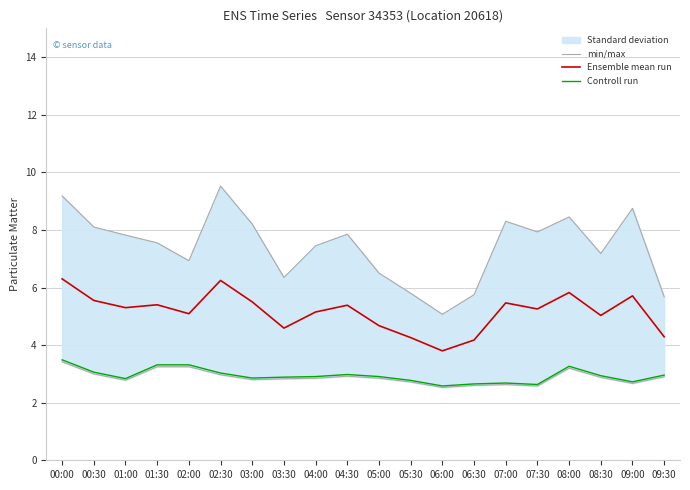

At which category is the sum across all series the highest?

00:00